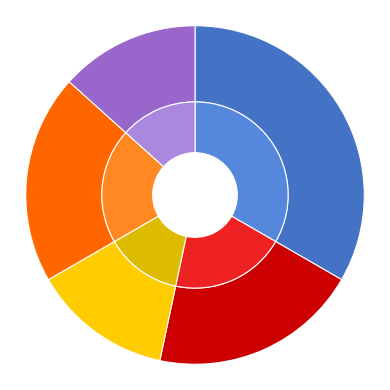

To the nearest percent, what is the combined percentage of Boo to You! and Click, Clack, Peep!?

53%